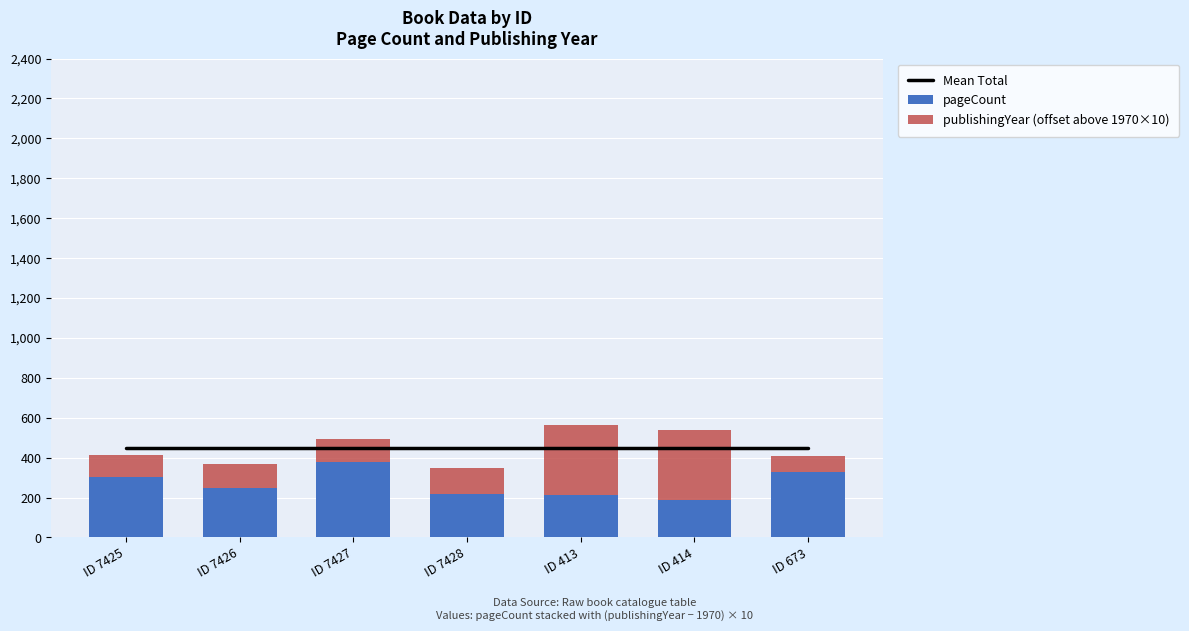

How many data points in publishingYear (offset above 1970×10) are above 120?

3